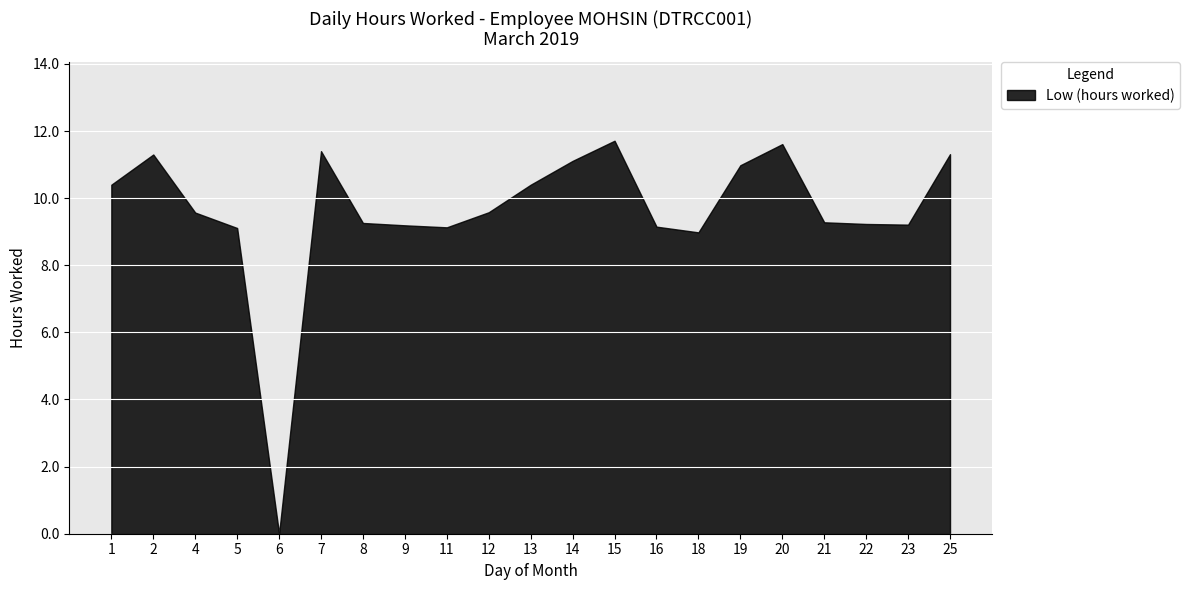

Count the number of values greater than 9.

19